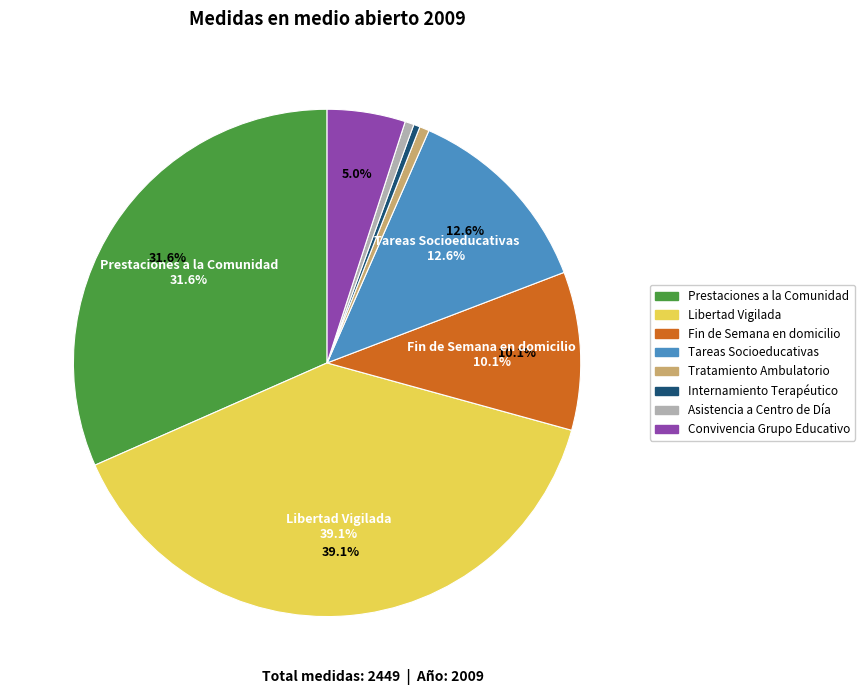

Does Libertad Vigilada represent more than half of the total?

No